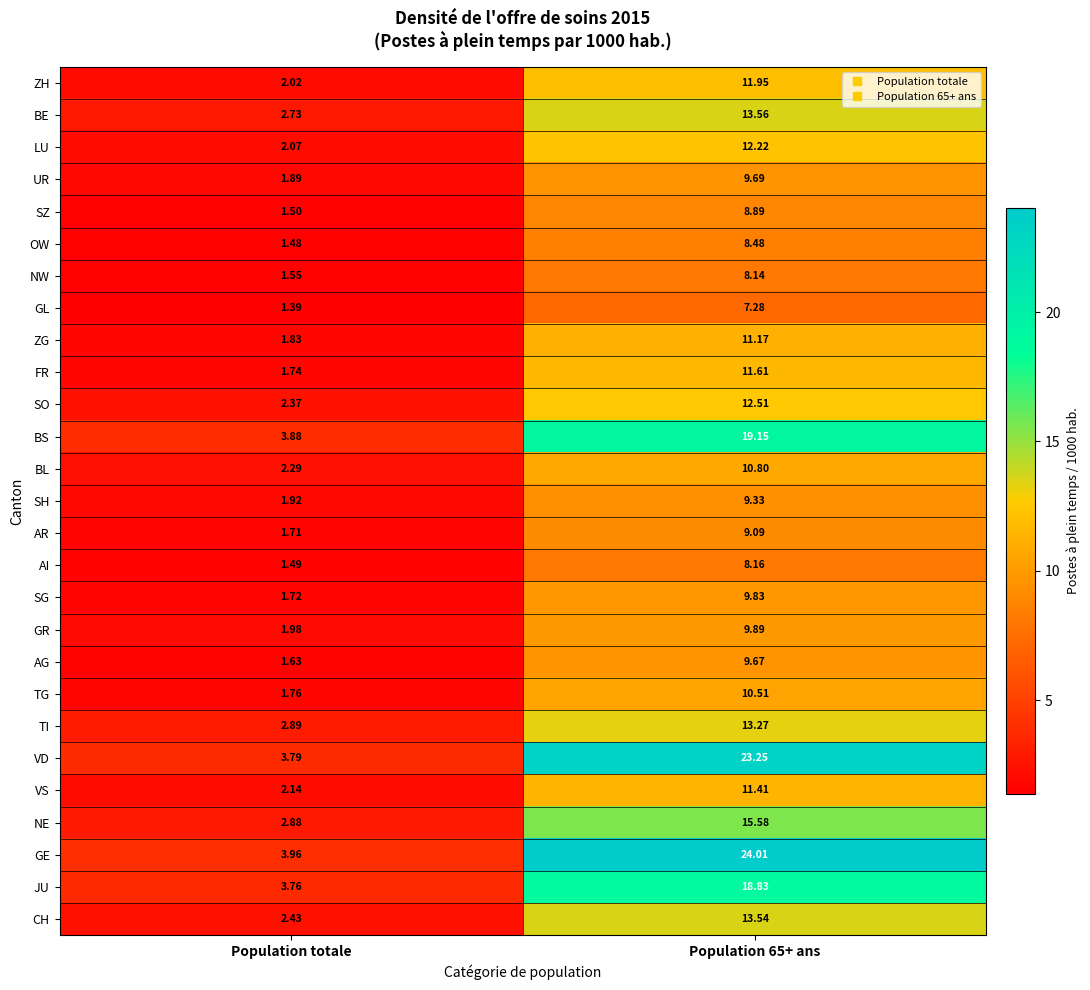

At which category is the sum across all series the highest?

Population 65+ ans